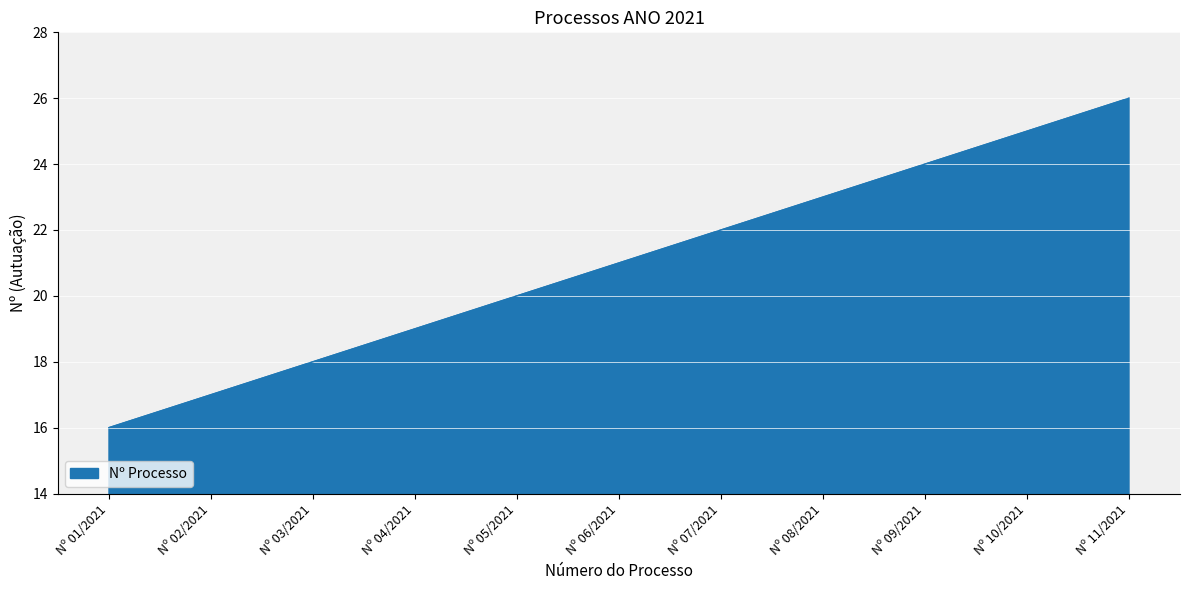

Which has a higher value, Nº 07/2021 or Nº 09/2021?

Nº 09/2021